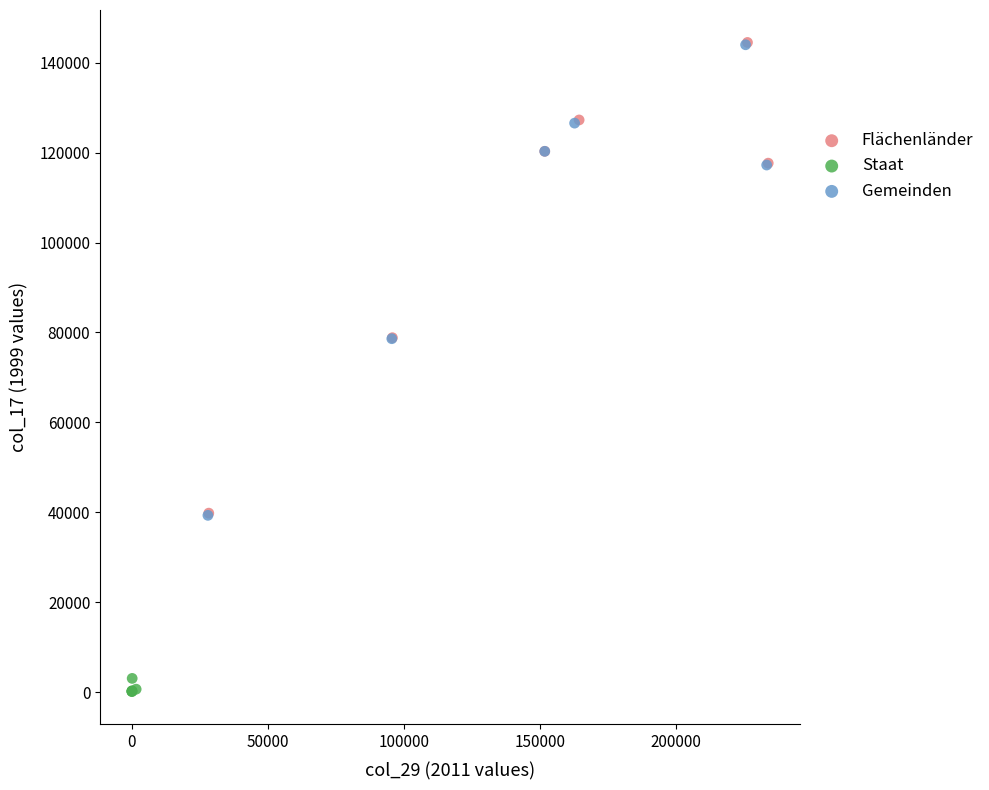

Which series has the largest Y range (max minus min)?

Flächenländer